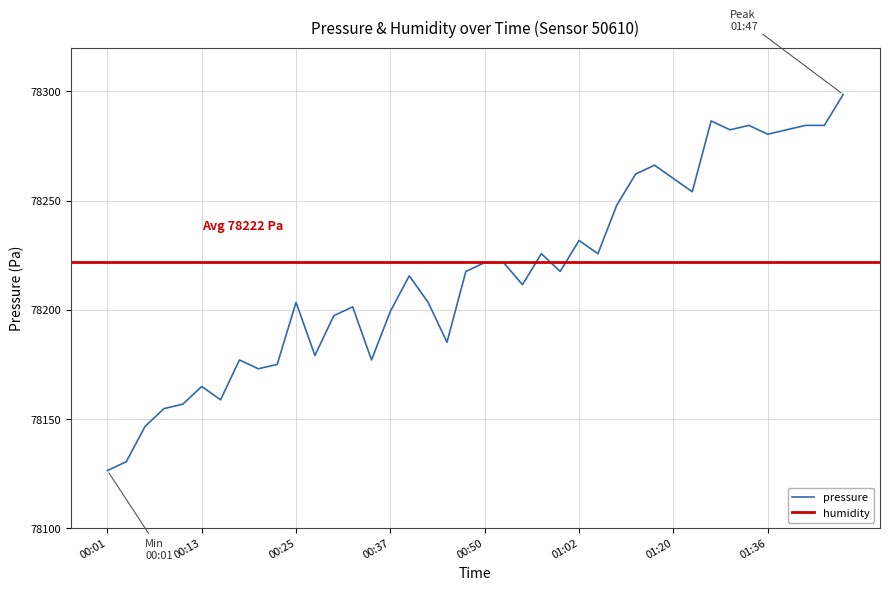

What is the change in value from 00:01 to 00:35?

+50.6